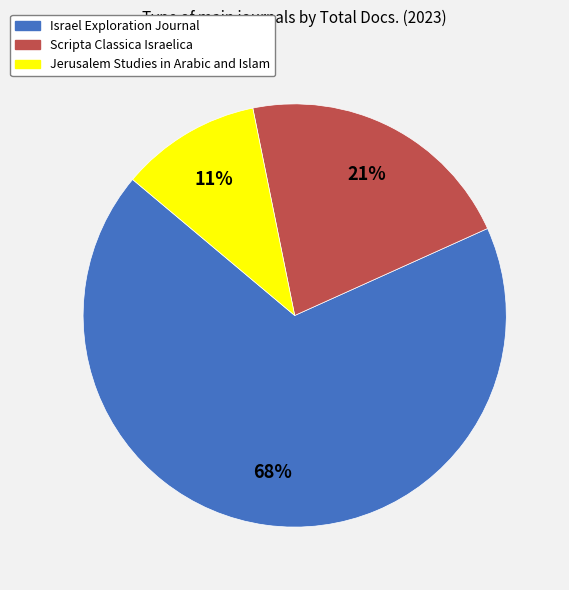

To the nearest percent, what percentage of the pie is Israel Exploration Journal?

68%